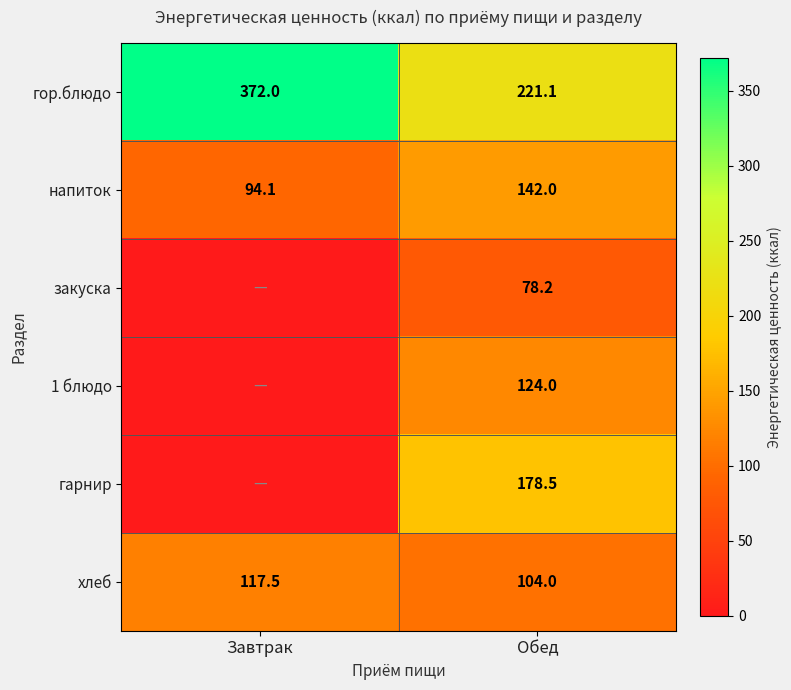

Which label corresponds to the smallest value in the chart?

Завтрак